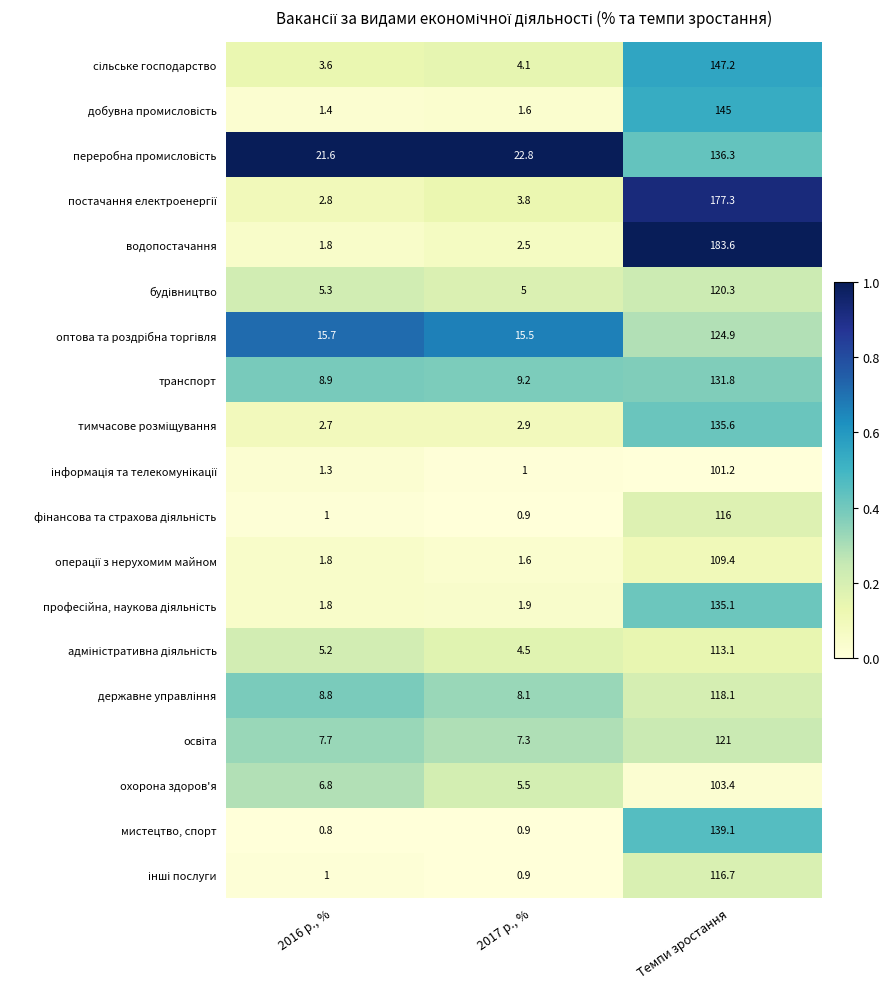

At which category does the chart reach its minimum across all series?

2016 р., %